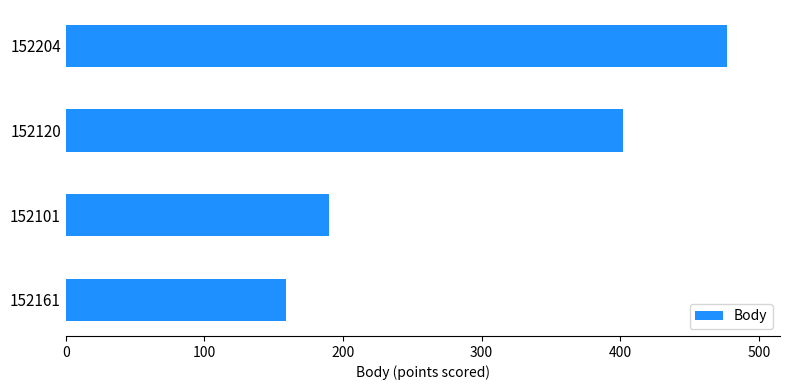

True or false: the data shows 178 at 152120.

False